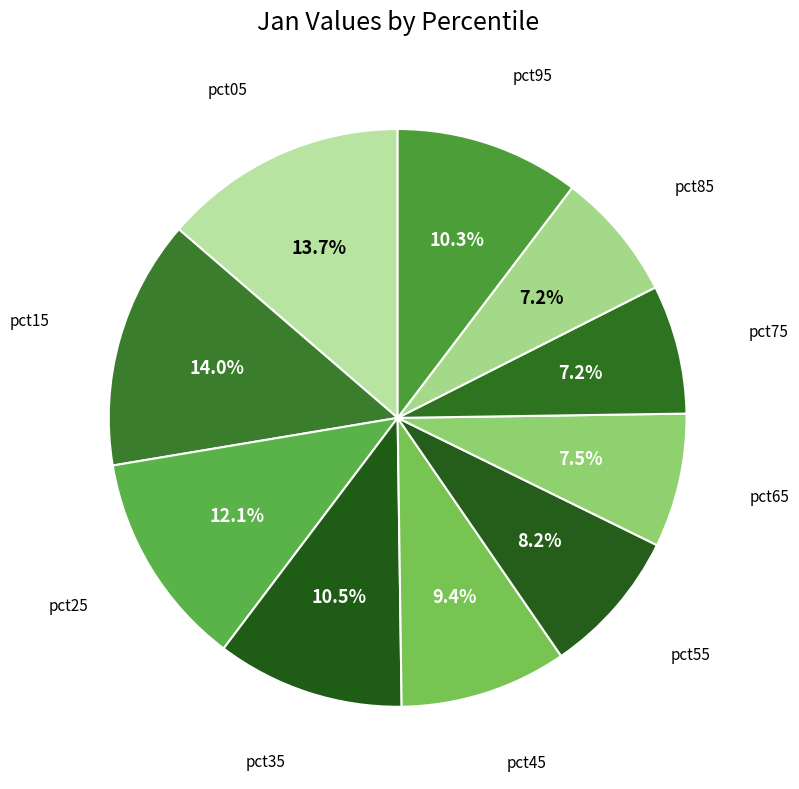

What is the smallest slice in the pie chart?

pct85